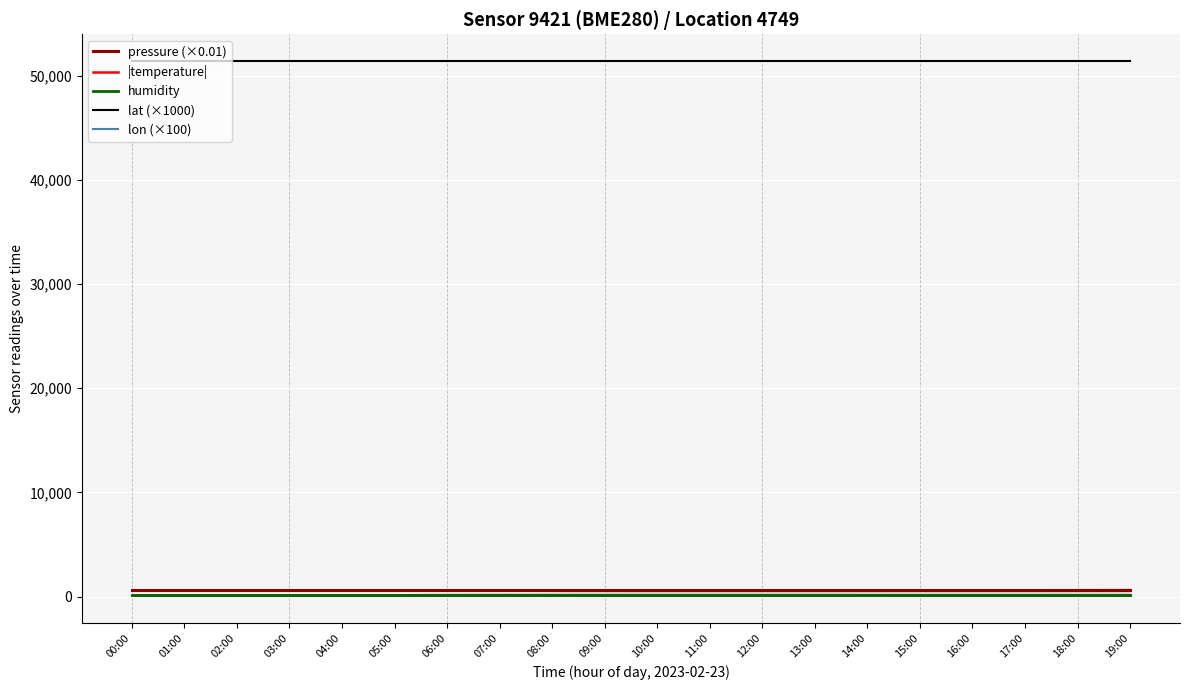

True or false: lon (×100) and humidity cross at least once.

False